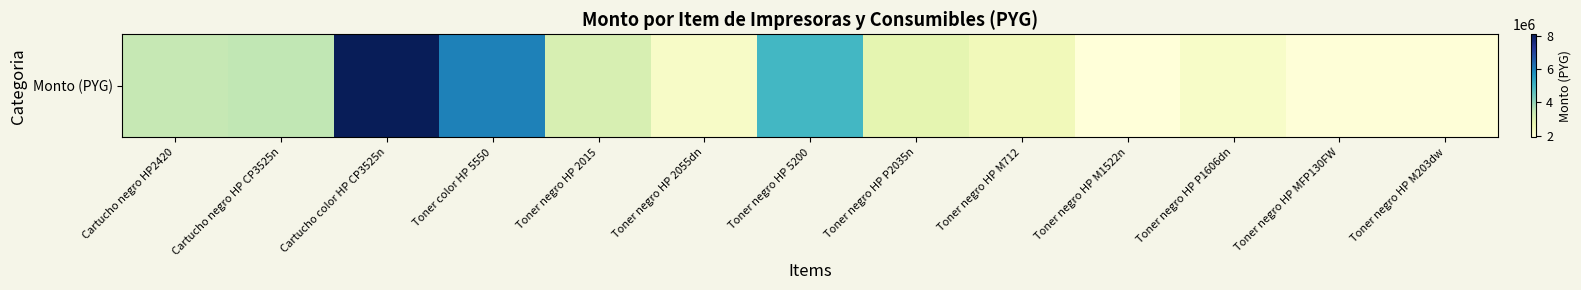

What is the ratio of the value at Toner negro HP M712 to the value at Toner negro HP 2055dn?

1.1